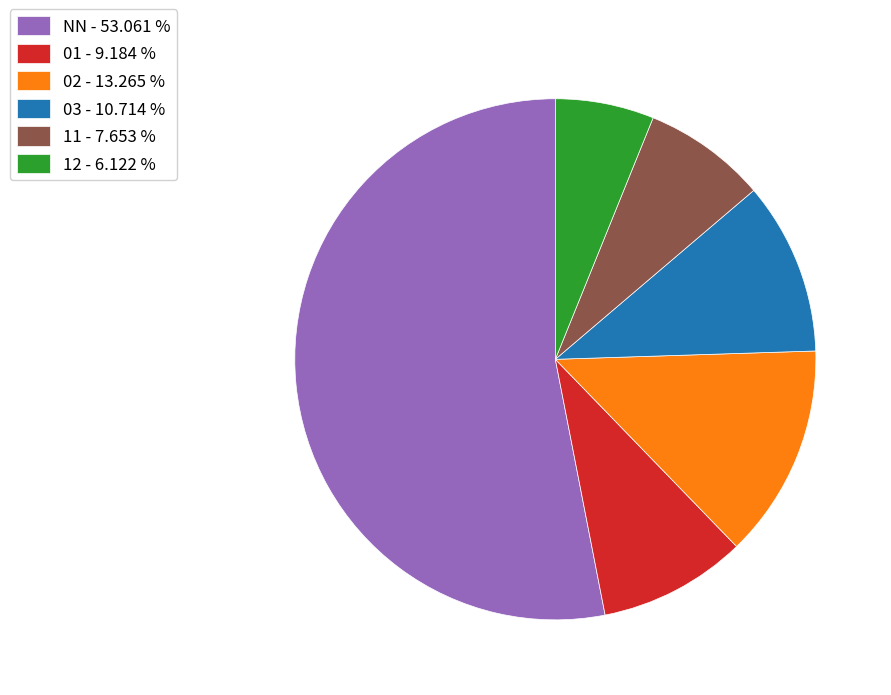

Which slice is the largest?

NN